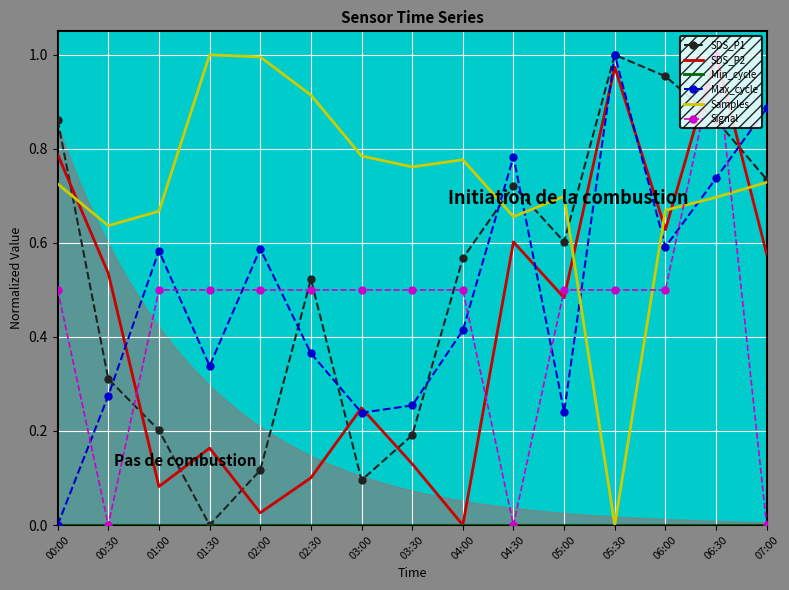

Which series has the largest range (max minus min)?

SDS_P1